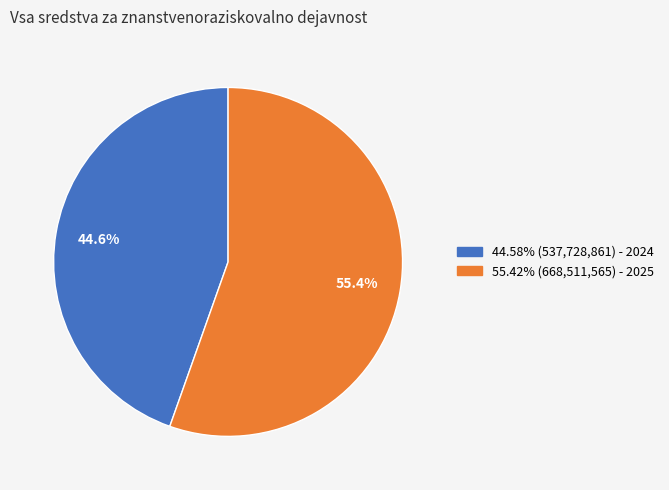

How many slices are in this pie chart?

2